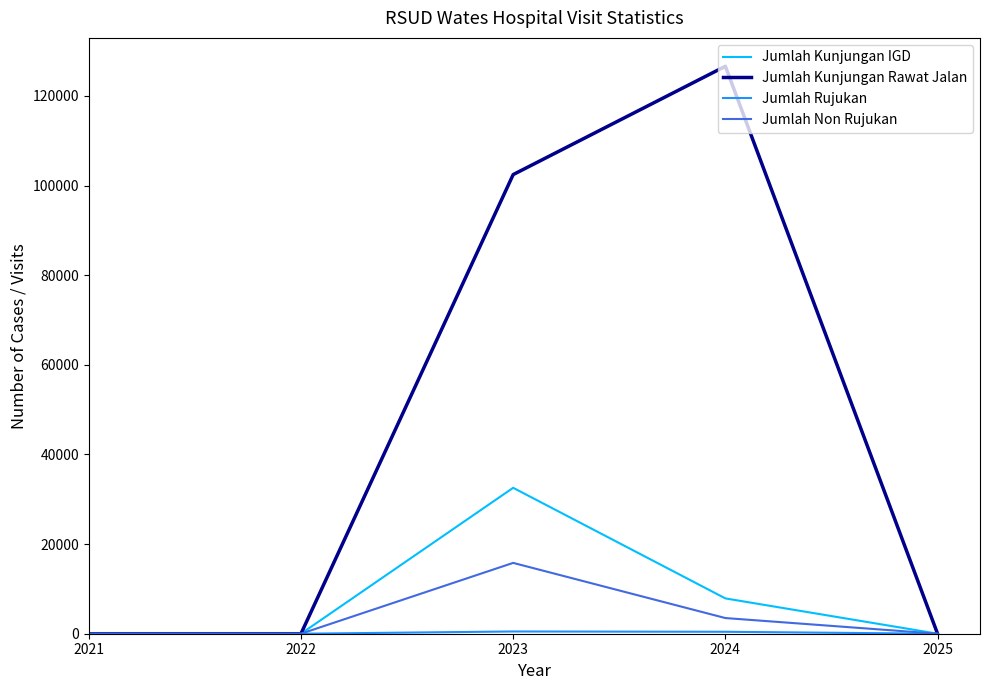

The Jumlah Kunjungan Rawat Jalan series shows -64644 at 2022. True or false?

False